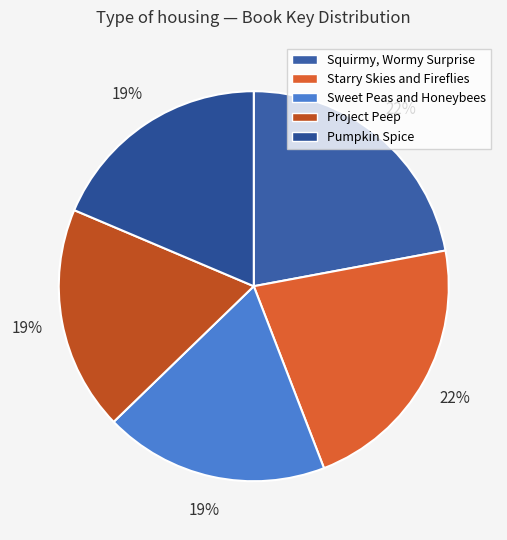

What is the ratio of the value at Starry Skies and Fireflies to the value at Sweet Peas and Honeybees?

1.2